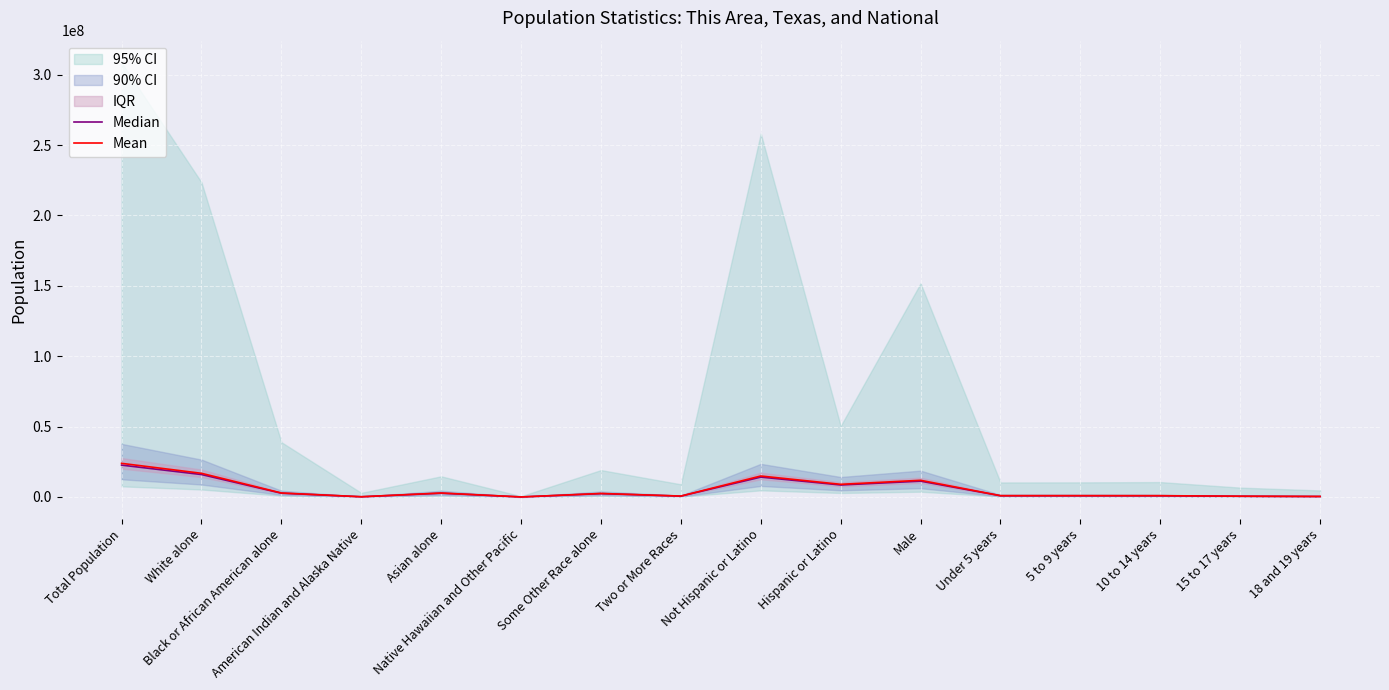

True or false: Median and Mean cross at least once.

False